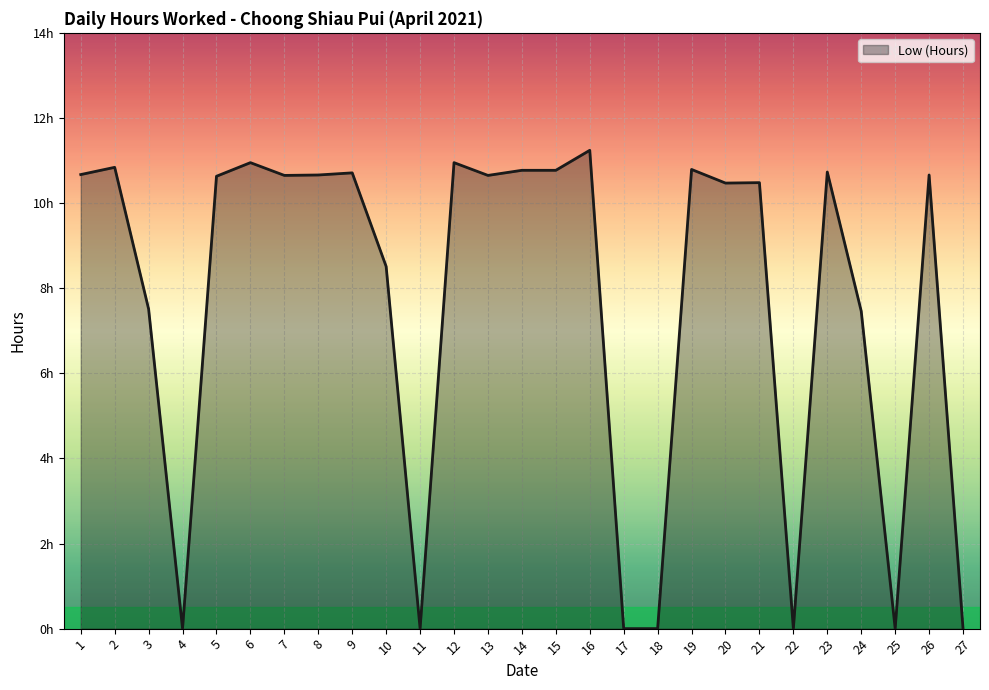

True or false: there are more than 0 points higher than both neighbors.

True